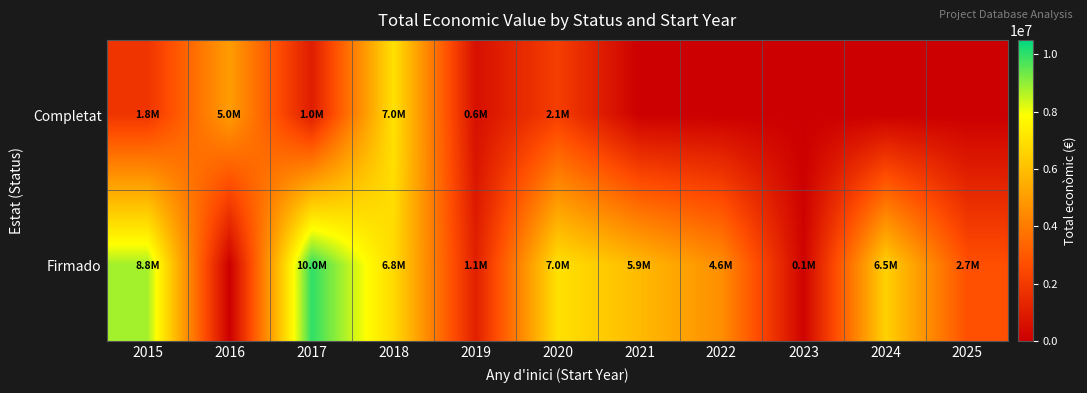

Reading left to right, extract all data points from this chart.

Completat: 2015=1829390	2016=4993506	2017=998906	2018=6999795	2019=558821	2020=2136174	2021=0	2022=0	2023=0	2024=0	2025=0
Firmado: 2015=8817637	2016=0	2017=9999277	2018=6787075	2019=1117800	2020=6999254	2021=5850917	2022=4556888	2023=150000	2024=6532131	2025=2713753